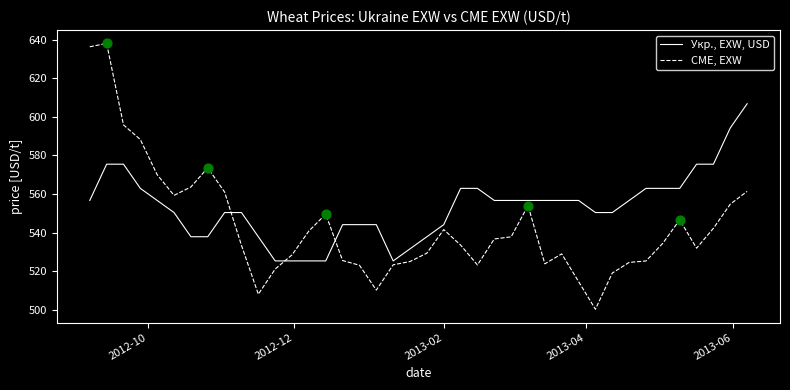

Which series has the largest range (max minus min)?

CME, EXW